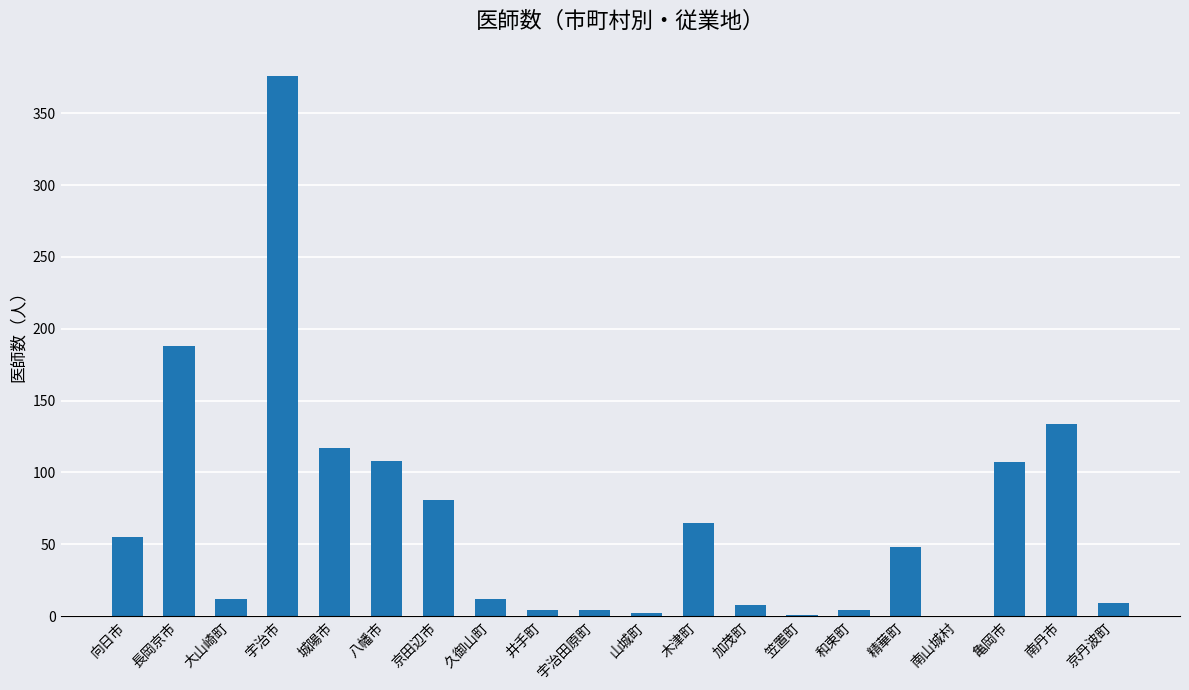

Read the value at 宇治市.

376